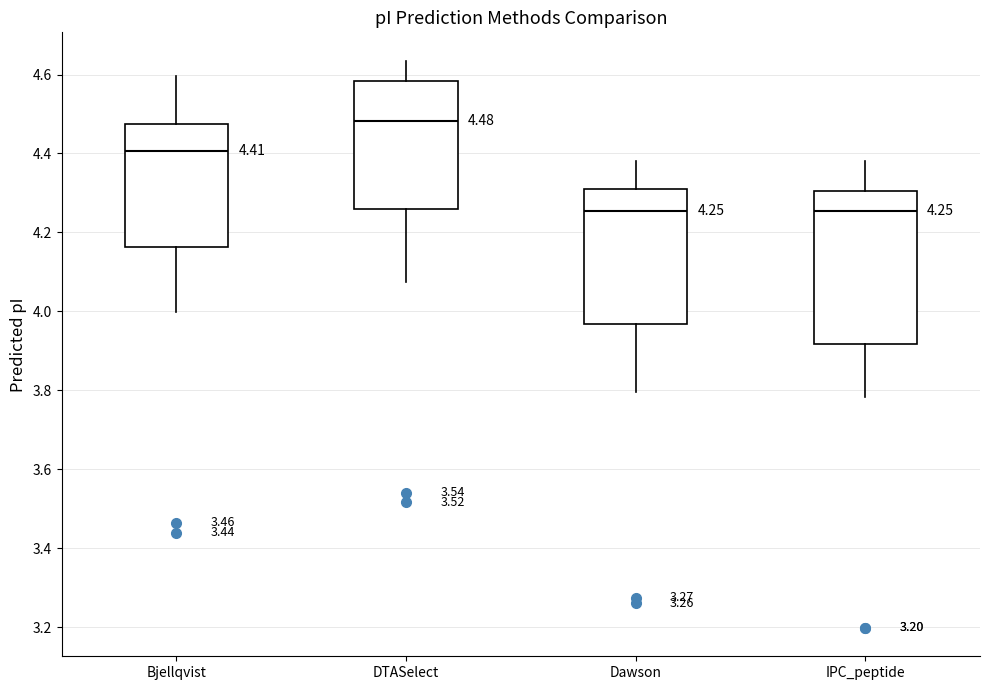

Which box is the tallest, from its lower edge to its upper edge?

IPC_peptide